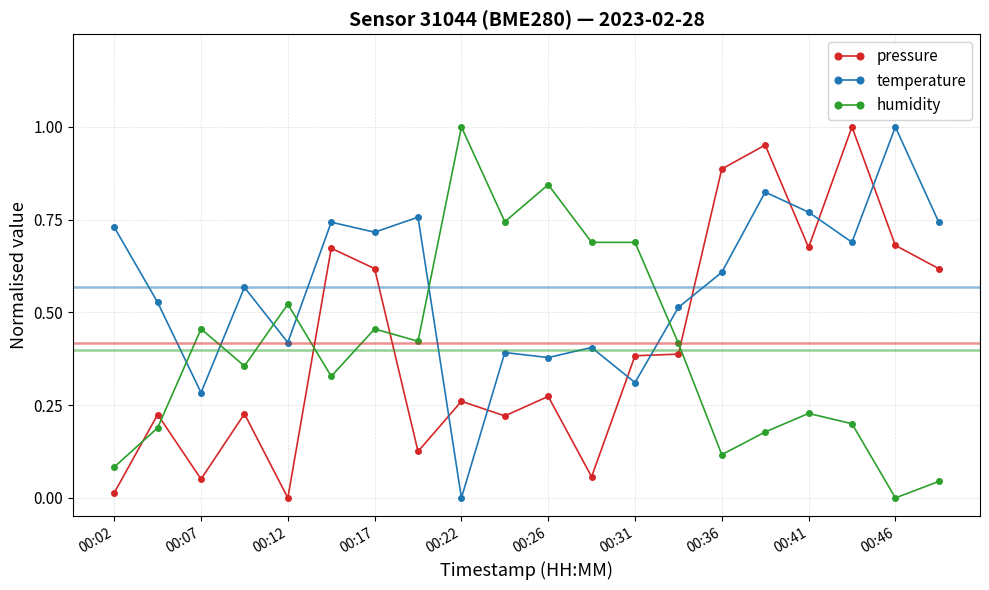

Which series ends up on top after the final intersection of pressure and temperature?

temperature